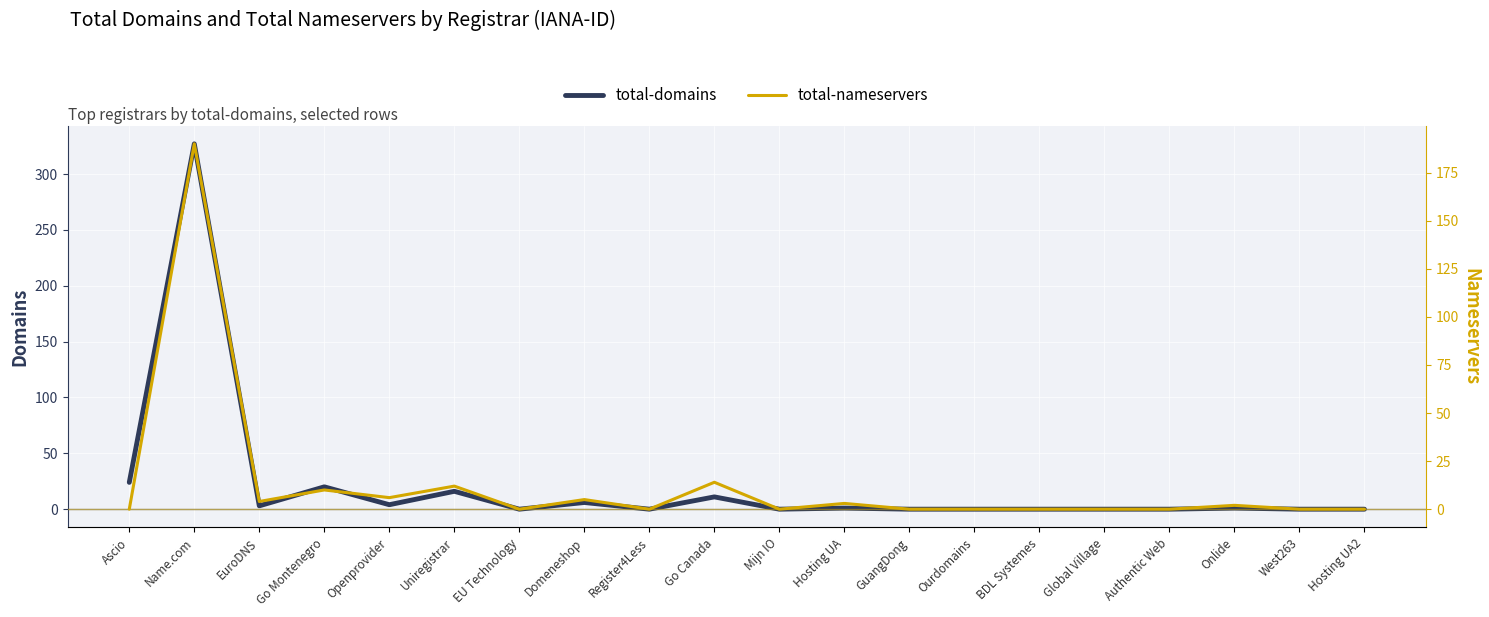

The total-domains series shows 16 at Uniregistrar. True or false?

True